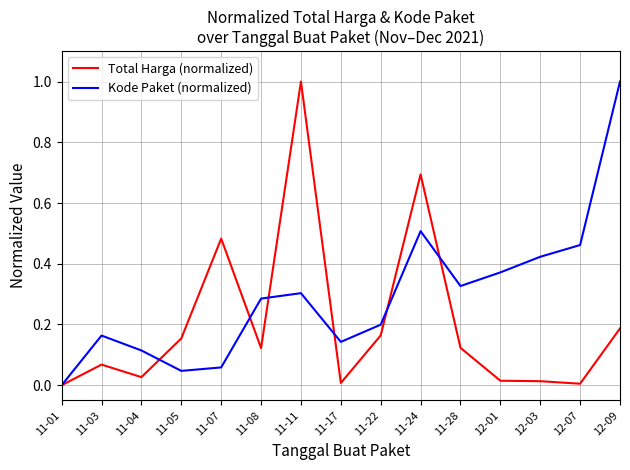

Is the value of Total Harga (normalized) at 11-28 greater than the value of Kode Paket (normalized) at 12-09?

No